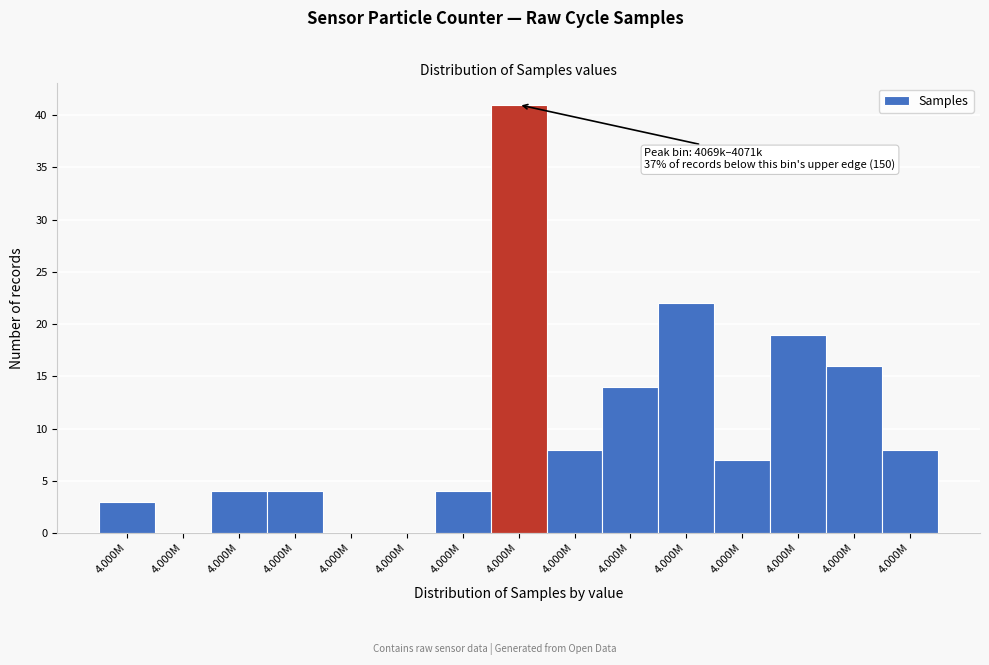

Are the bars horizontal?

No